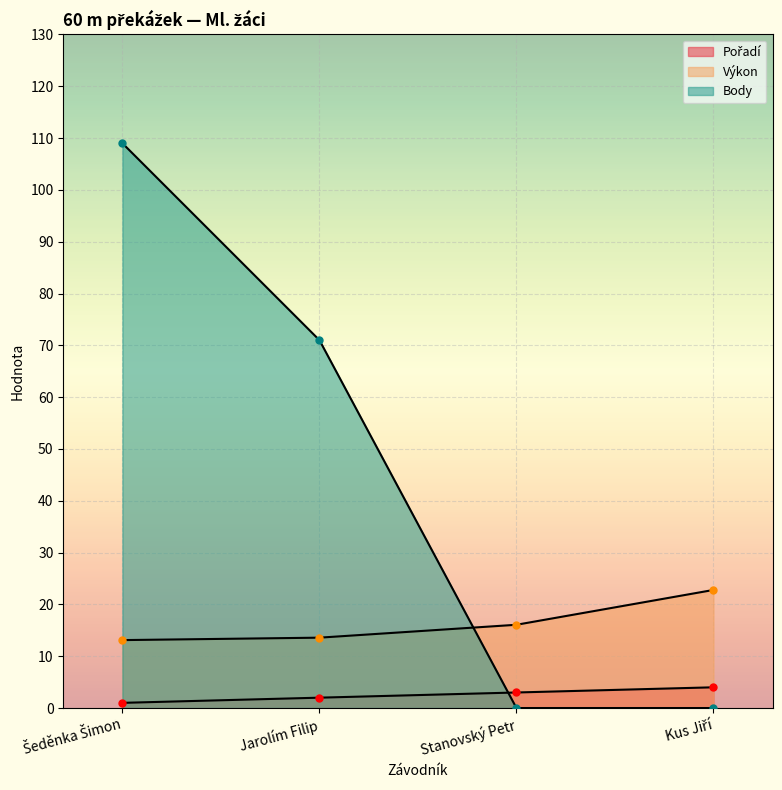

What is the label of the 3rd point from the left?

Stanovský Petr